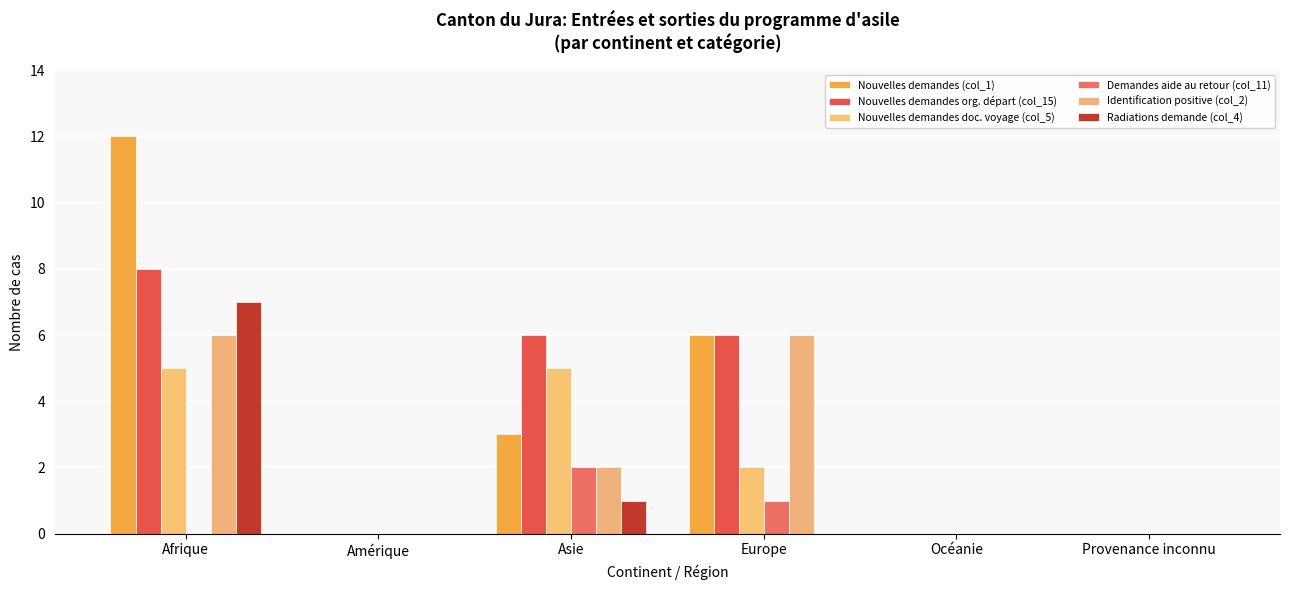

What is the sum of all Identification positive (col_2) values?

14